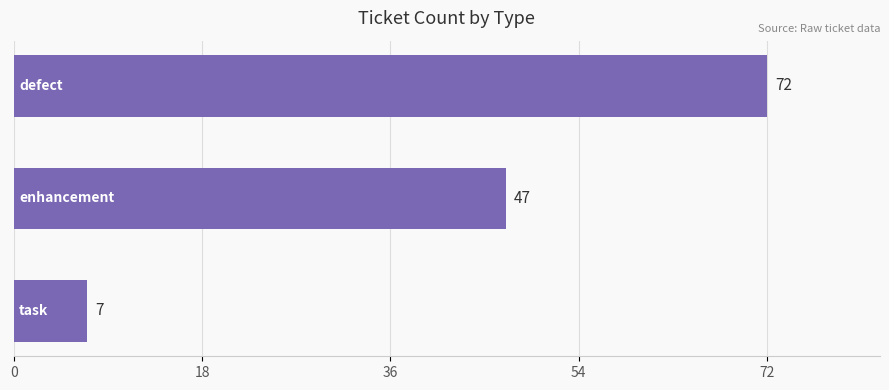

How many data points are less than 47?

1